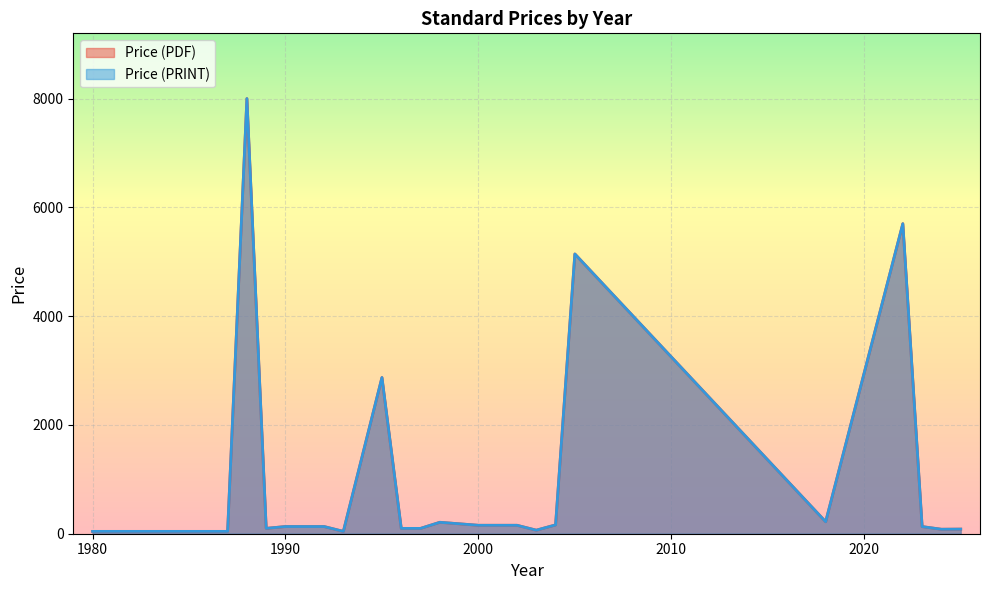

Does the chart display data point markers on the line(s)?

No